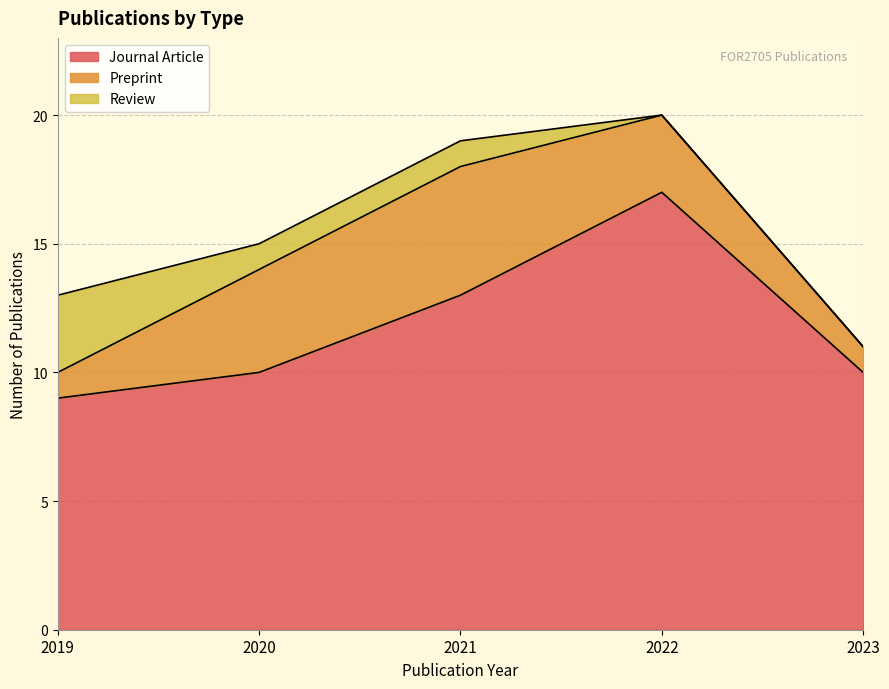

Does the chart display data point markers on the line(s)?

No